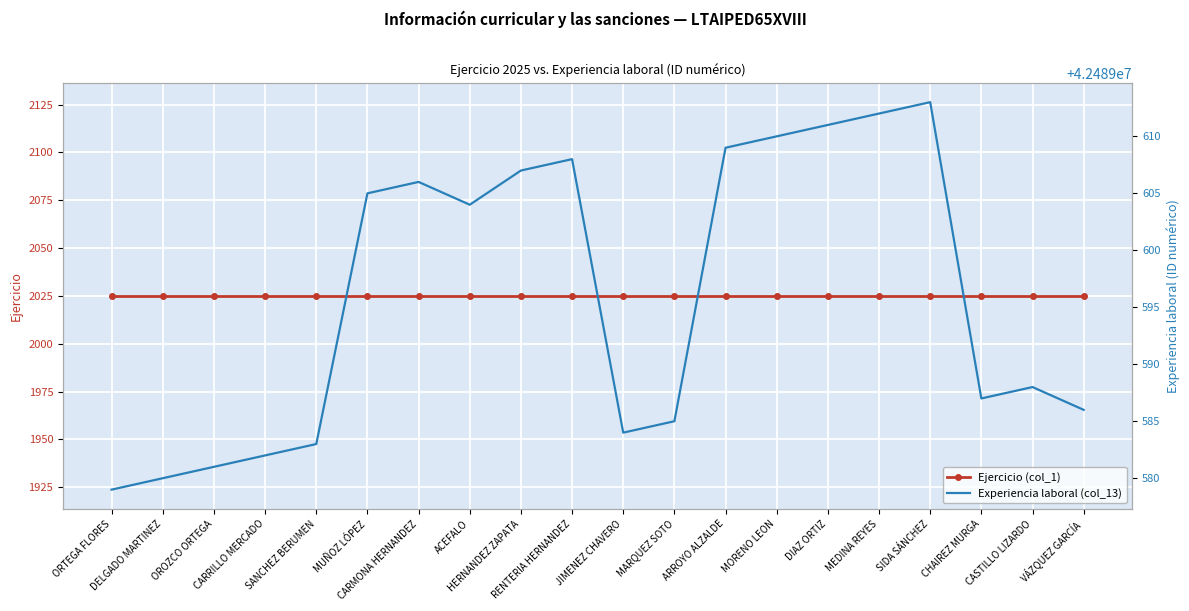

Reading left to right, list all the values displayed in this chart.

Ejercicio (col_1): ORTEGA FLORES=2025	DELGADO MARTINEZ=2025	OROZCO ORTEGA=2025	CARRILLO MERCADO=2025	SANCHEZ BERUMEN=2025	MUÑOZ LÓPEZ=2025	CARMONA HERNANDEZ=2025	ACEFALO=2025	HERNANDEZ ZAPATA=2025	RENTERIA HERNANDEZ=2025	JIMENEZ CHAVERO=2025	MARQUEZ SOTO=2025	ARROYO ALZALDE=2025	MORENO LEON=2025	DIAZ ORTIZ=2025	MEDINA REYES=2025	SIDA SÁNCHEZ=2025	CHAIREZ MURGA=2025	CASTILLO LIZARDO=2025	VÁZQUEZ GARCÍA=2025
Experiencia laboral (col_13): ORTEGA FLORES=42489579	DELGADO MARTINEZ=42489580	OROZCO ORTEGA=42489581	CARRILLO MERCADO=42489582	SANCHEZ BERUMEN=42489583	MUÑOZ LÓPEZ=42489605	CARMONA HERNANDEZ=42489606	ACEFALO=42489604	HERNANDEZ ZAPATA=42489607	RENTERIA HERNANDEZ=42489608	JIMENEZ CHAVERO=42489584	MARQUEZ SOTO=42489585	ARROYO ALZALDE=42489609	MORENO LEON=42489610	DIAZ ORTIZ=42489611	MEDINA REYES=42489612	SIDA SÁNCHEZ=42489613	CHAIREZ MURGA=42489587	CASTILLO LIZARDO=42489588	VÁZQUEZ GARCÍA=42489586